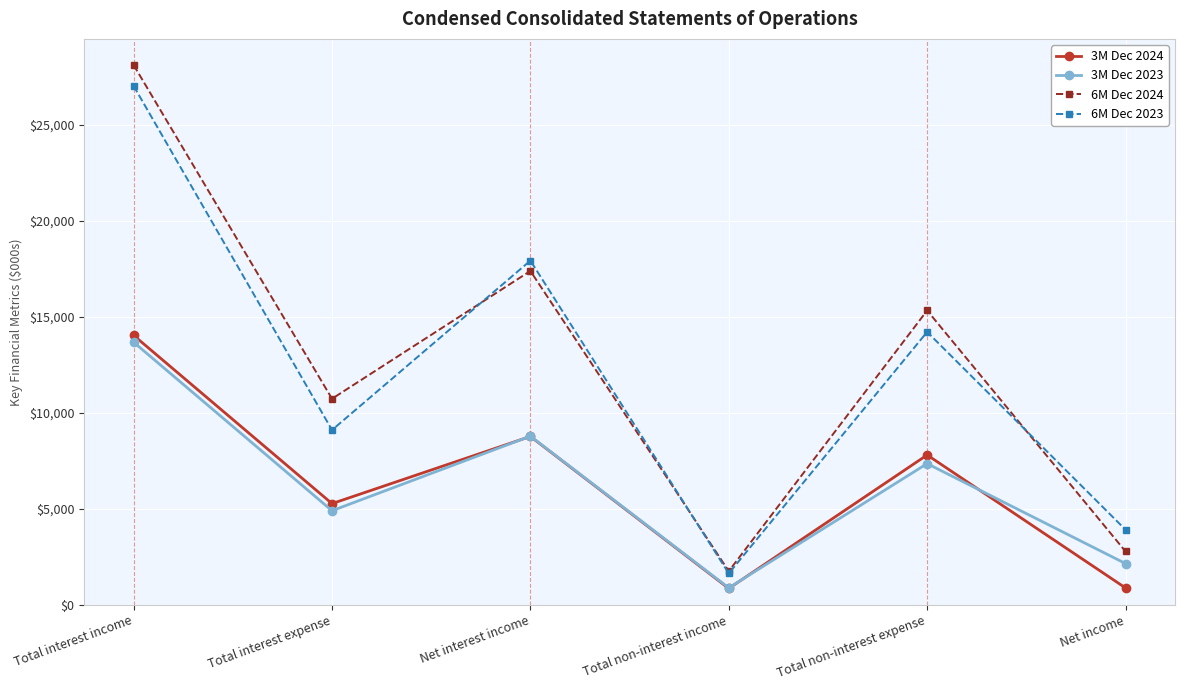

How many interior local peaks does the 6M Dec 2023 series have?

2